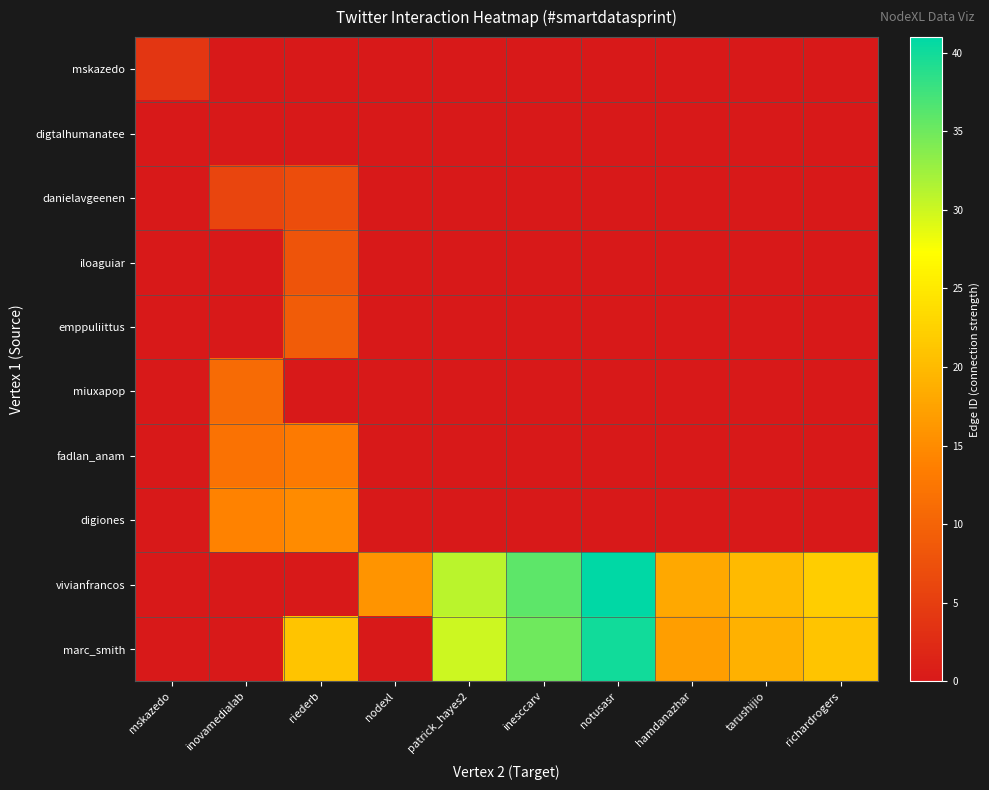

What is the spread (max minus min) of values at notusasr?

41